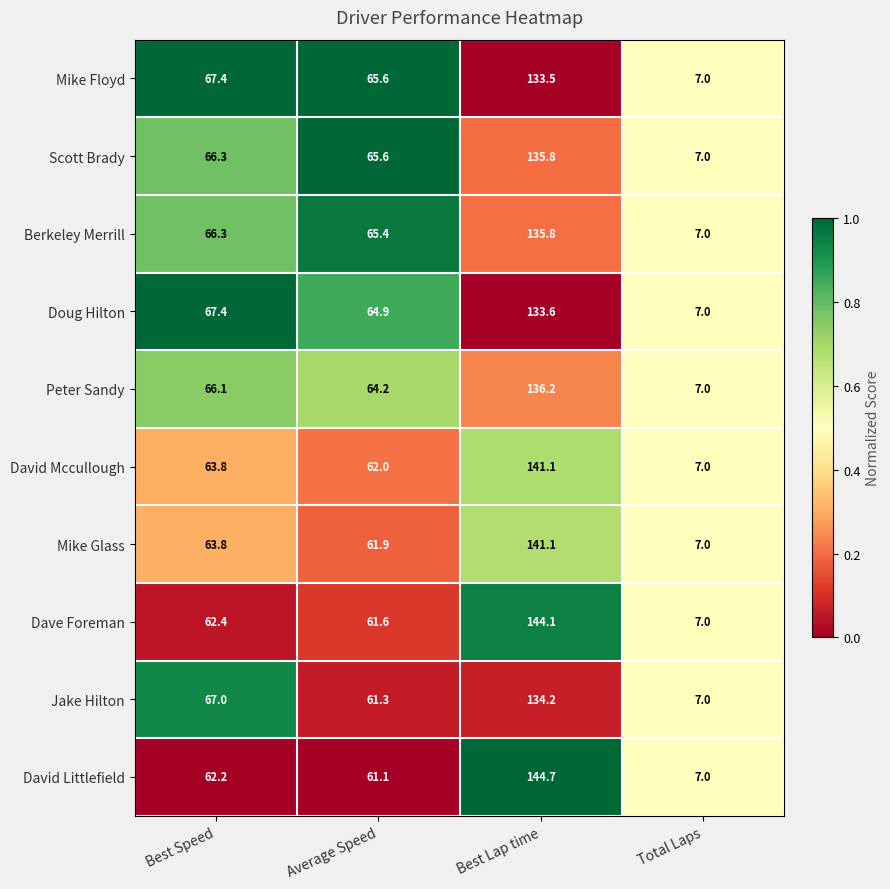

True or false: Berkeley Merrill has a value of 4.1 at Total Laps.

False